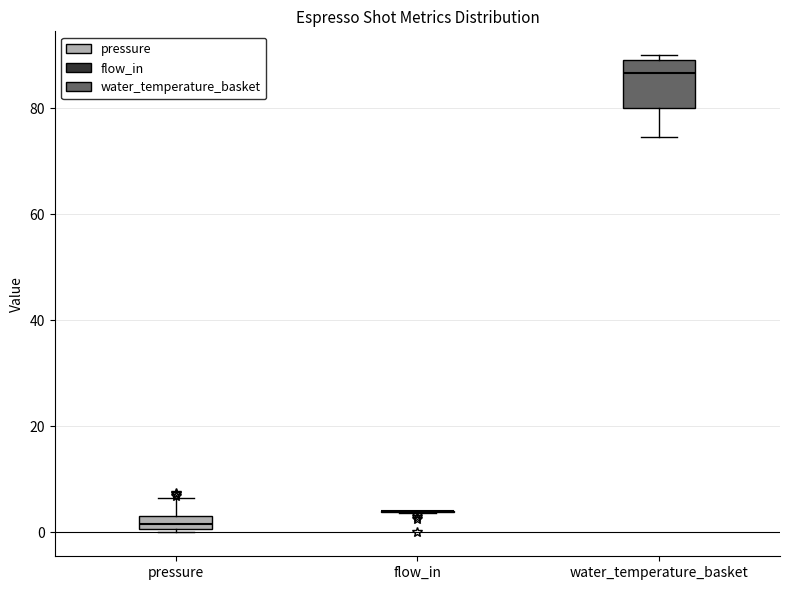

Which box is the tallest, from its lower edge to its upper edge?

water_temperature_basket